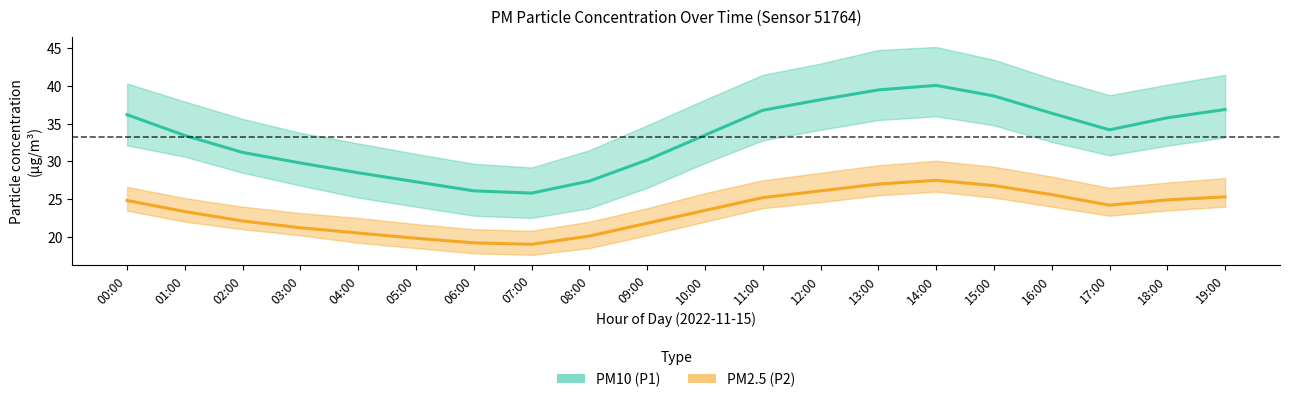

How many series are shown in this chart?

2